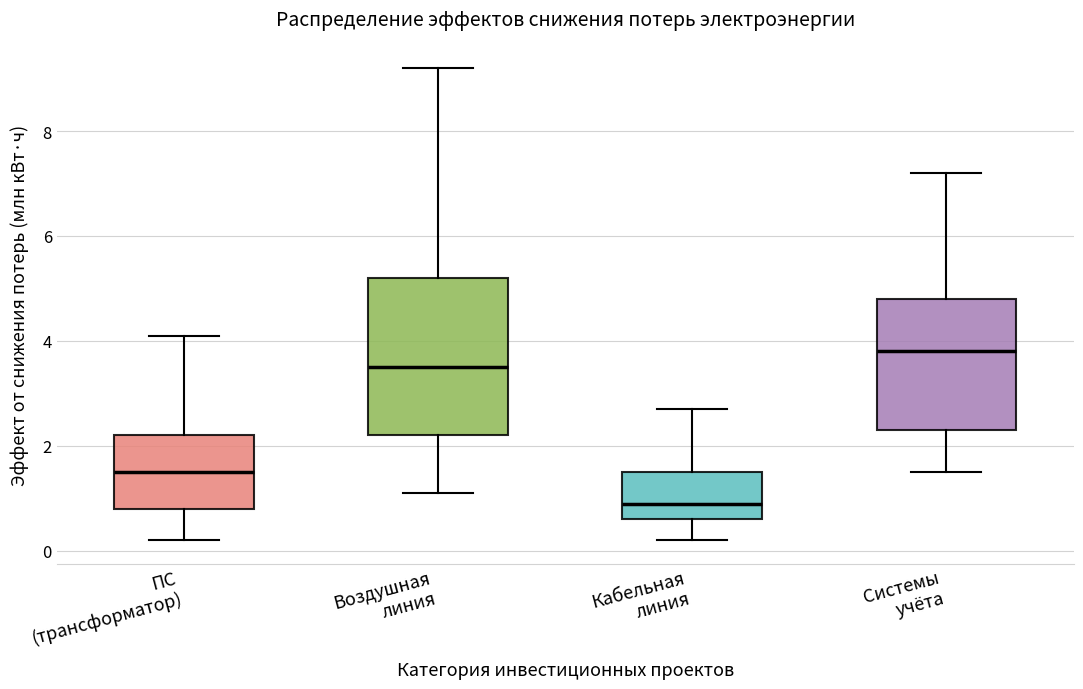

Reading left to right, transcribe this box plot: for each box, give where its median line is, the range the box spans, and where its two whiskers end, as read against the y-axis. The values are not printed on the chart, so give them approximately, as read against the axis.

ПС (трансформатор): median 1.6, box 0.8 to 2.2, whiskers 0.2 to 4.2
Воздушная линия: median 3.6, box 2.2 to 5.2, whiskers 1.2 to 9.2
Кабельная линия: median 1.0, box 0.6 to 1.6, whiskers 0.2 to 2.8
Системы учёта: median 3.8, box 2.4 to 4.8, whiskers 1.6 to 7.2